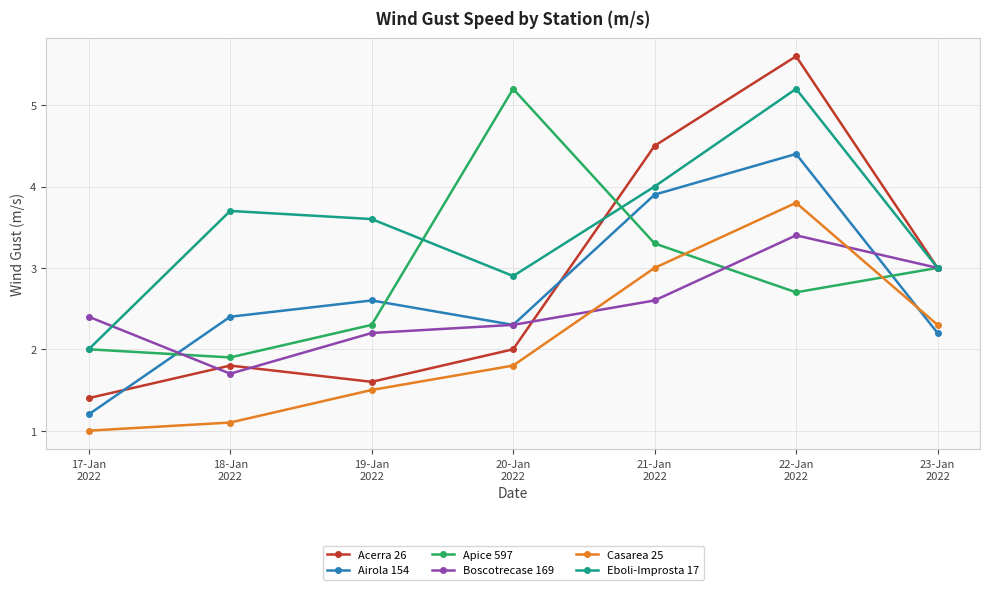

True or false: Acerra 26 and Casarea 25 intersect in this chart.

False